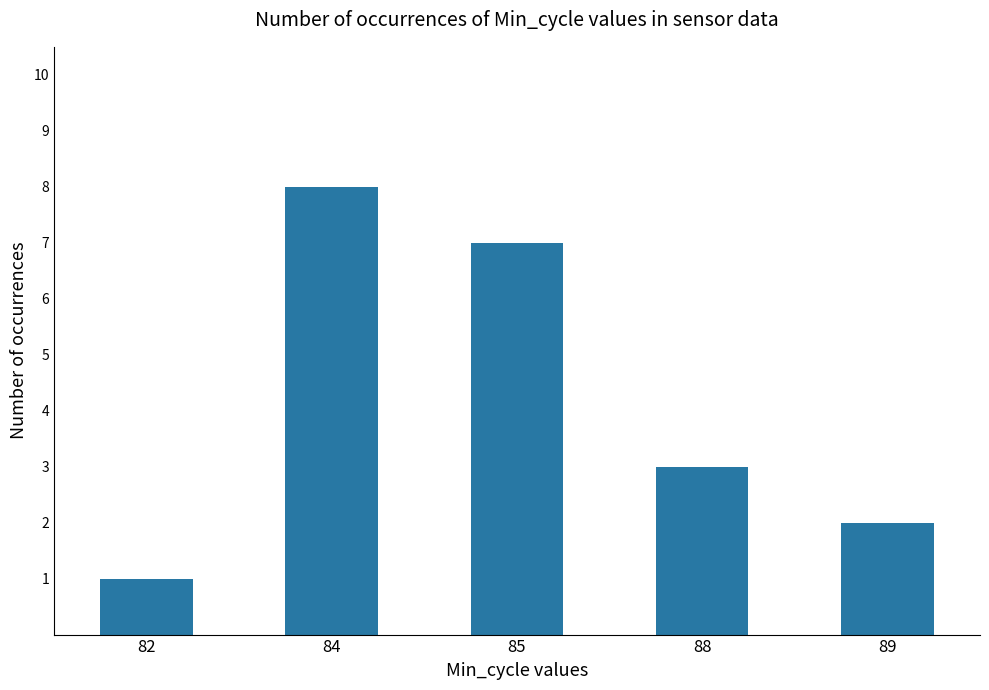

Read the value at 85.

7